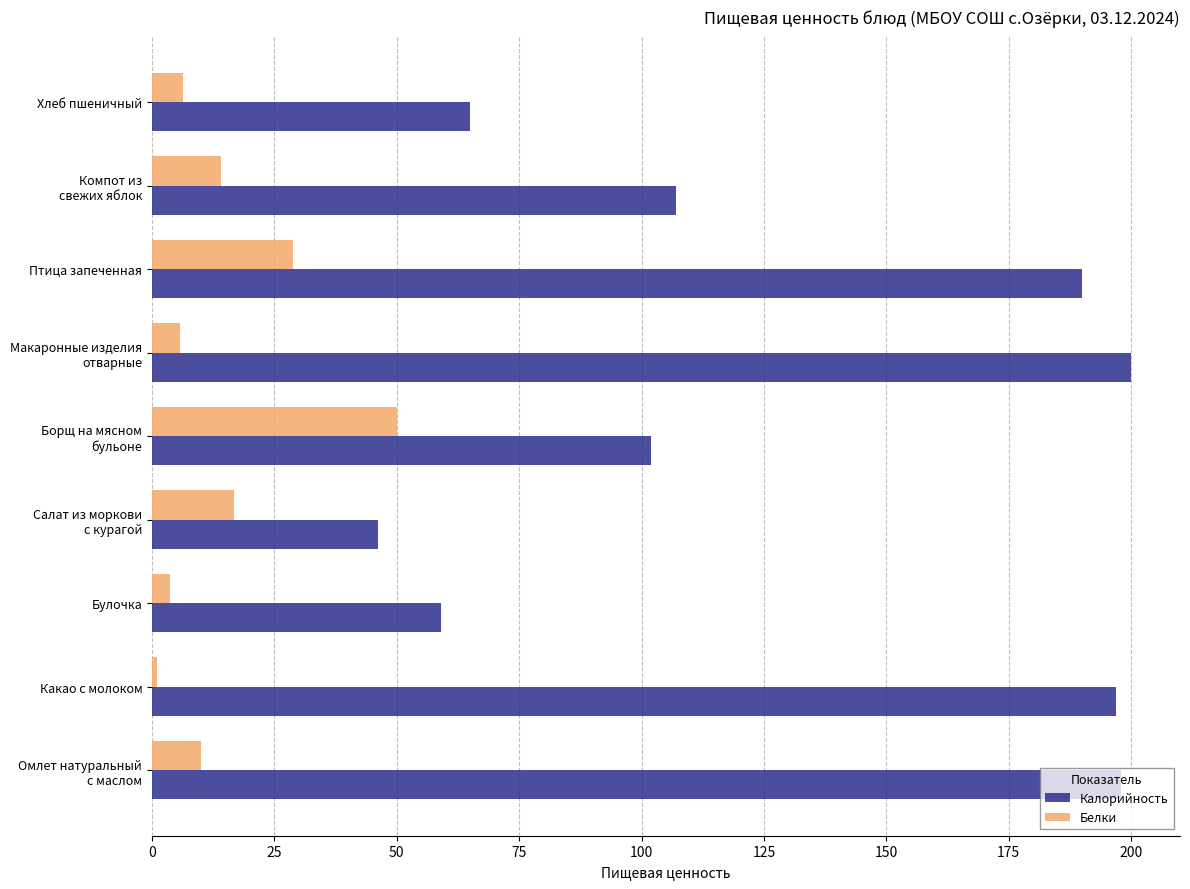

At which category is the sum across all series the highest?

Птица запеченная